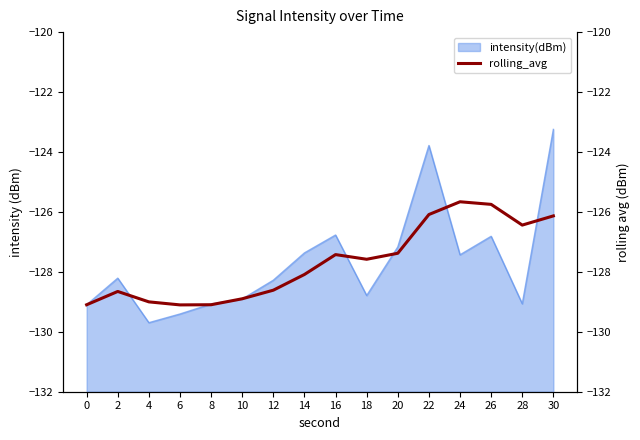

The intensity(dBm) series shows -129.1 at 0. True or false?

True